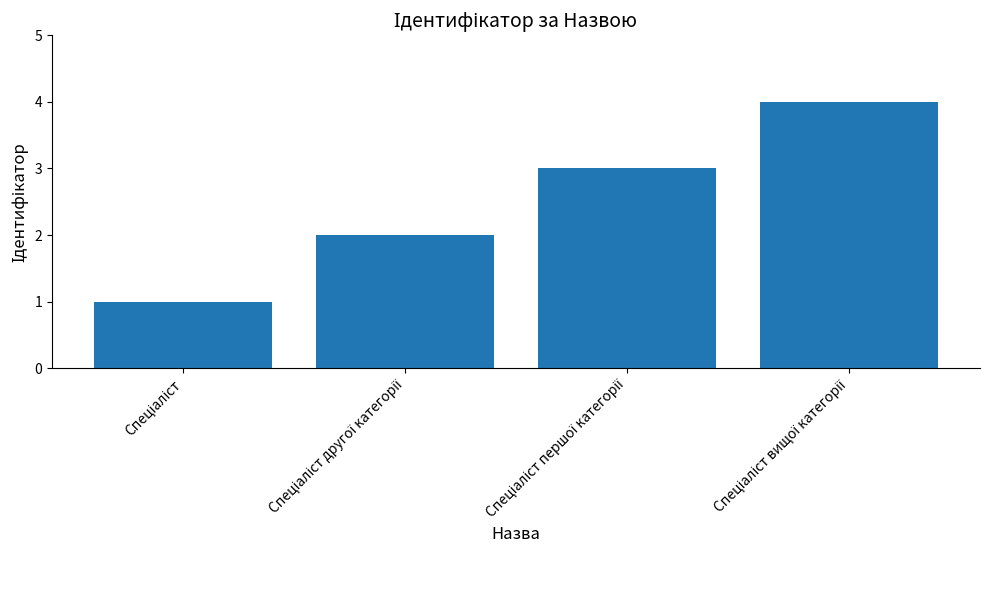

What is the sum of all values?

10